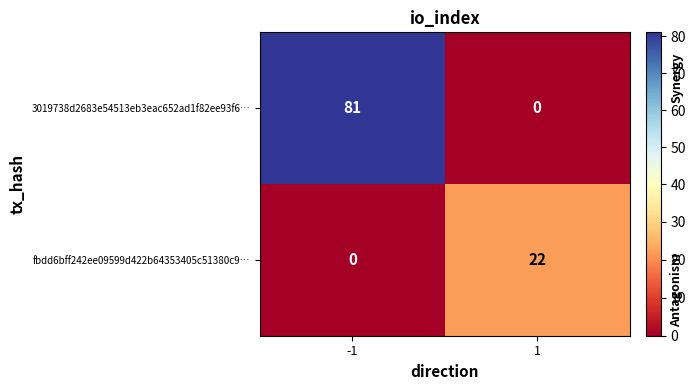

List the series in order of their overall mean, highest first.

3019738d2683e54513eb3eac652ad1f82ee93f6…, fbdd6bff242ee09599d422b64353405c51380c9…